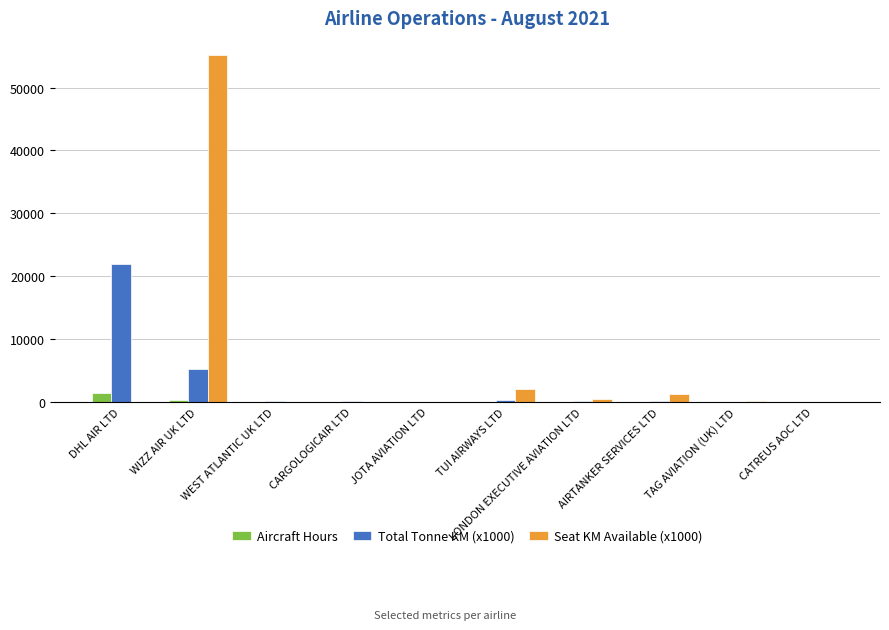

How many groups of bars are there?

10